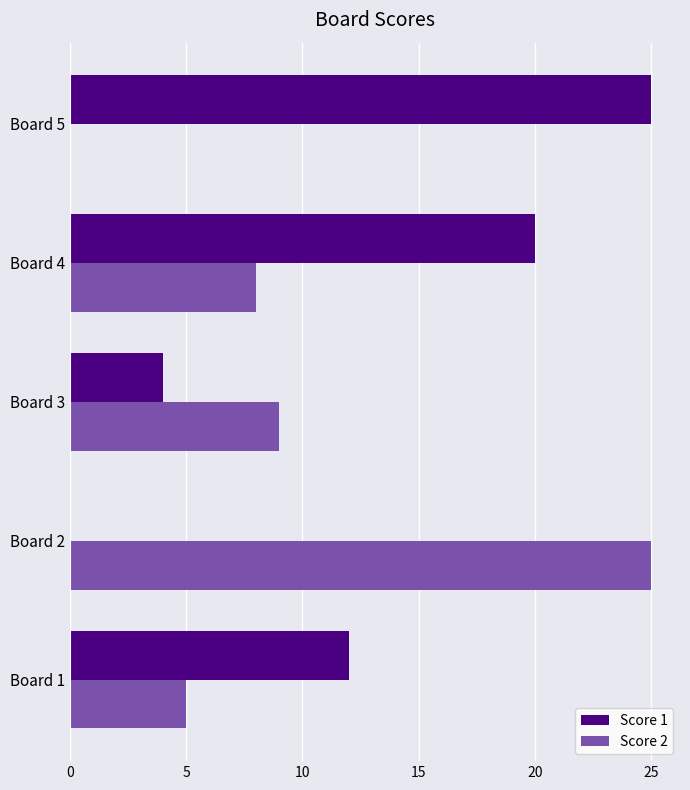

Which series has the largest total across all categories?

Score 1